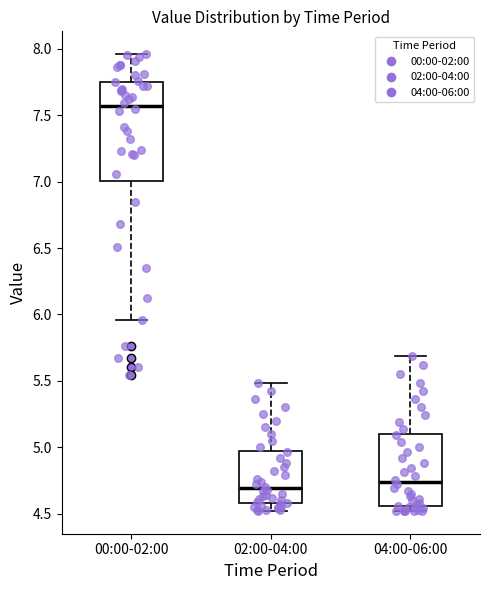

Which box is the tallest, from its lower edge to its upper edge?

00:00-02:00